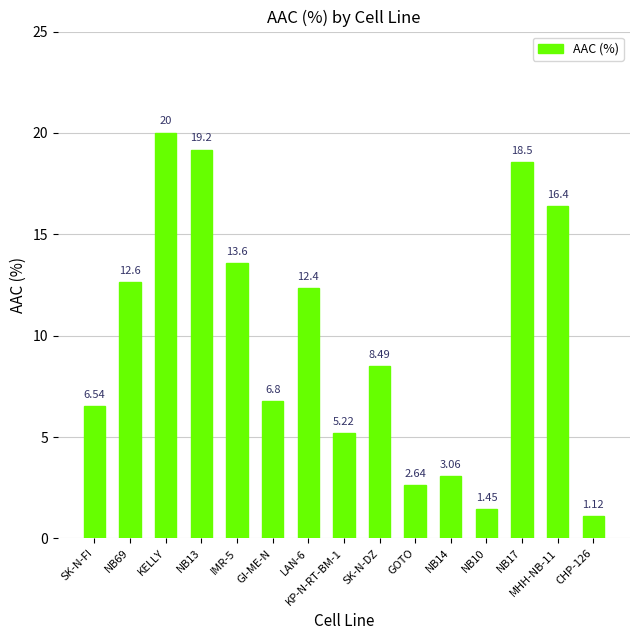

The chart shows a value of 8.5 at SK-N-DZ. True or false?

True